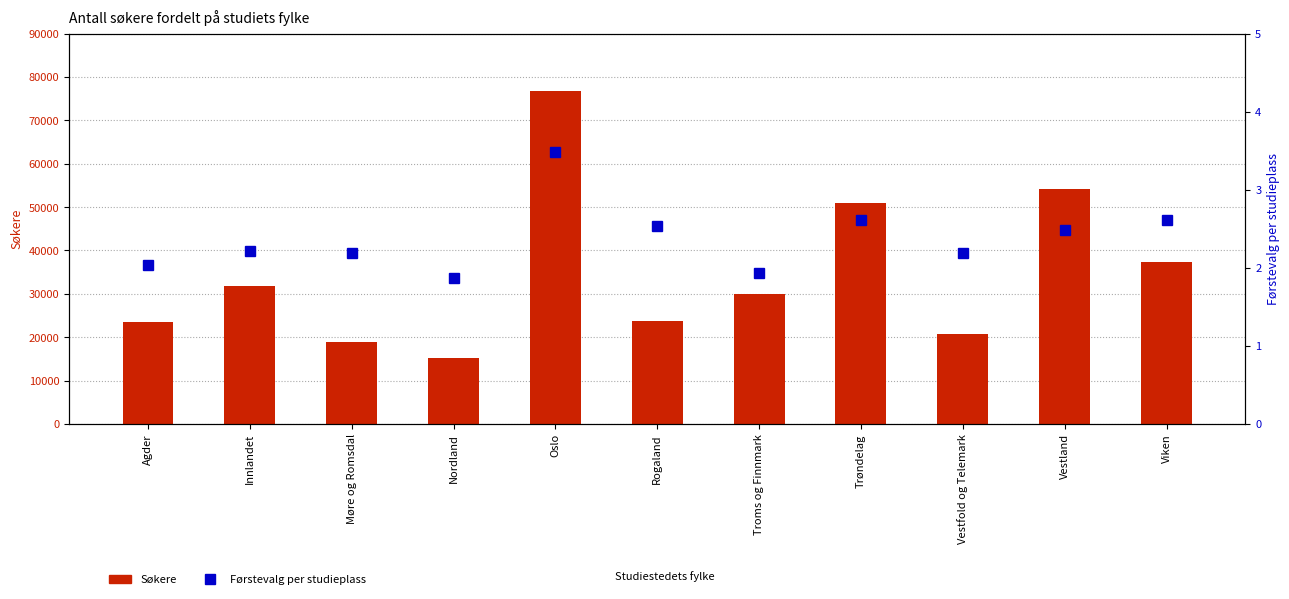

Between Rogaland and Vestland, which is larger?

Vestland